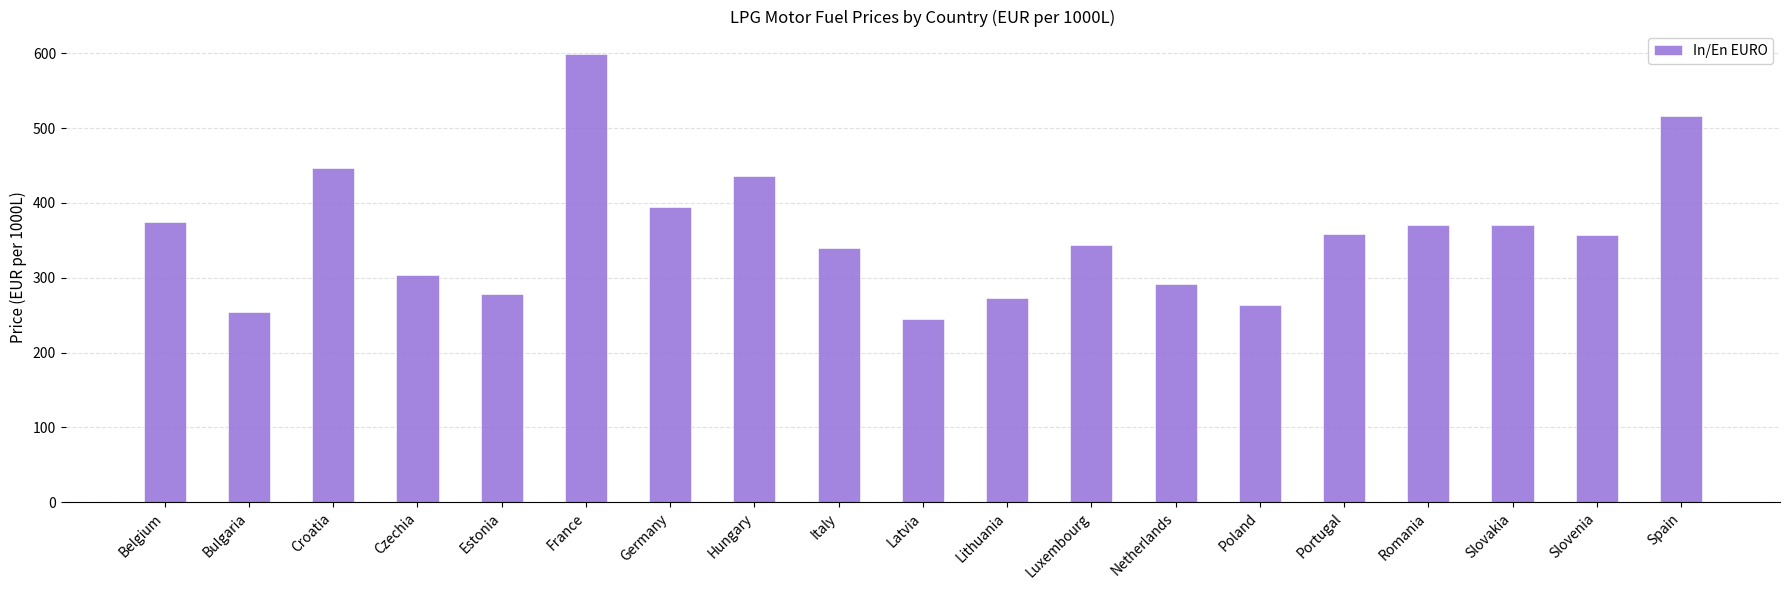

What is the ratio of the value at Belgium to the value at Luxembourg?

1.1